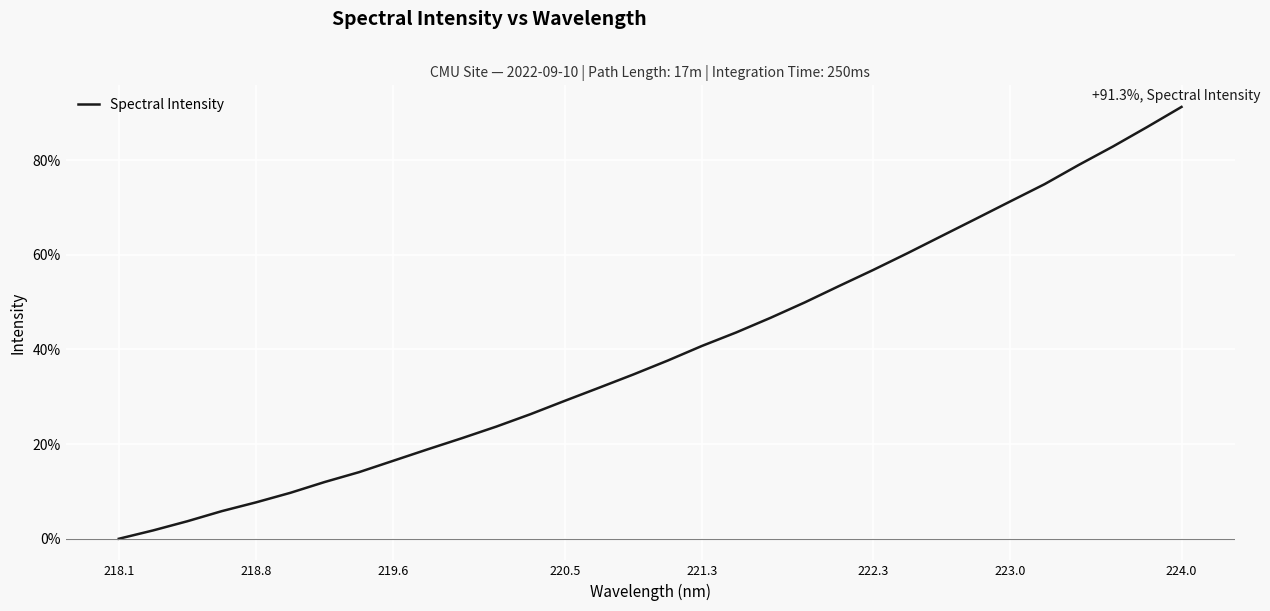

What is the maximum value shown in the chart?

91.3